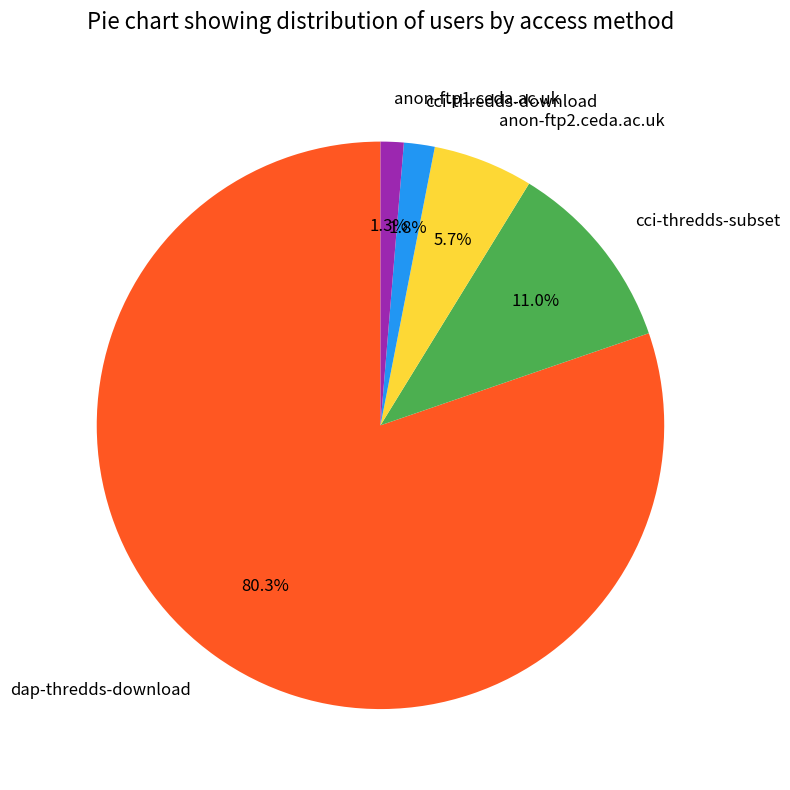

What portion of the pie excludes cci-thredds-download?

98.2%